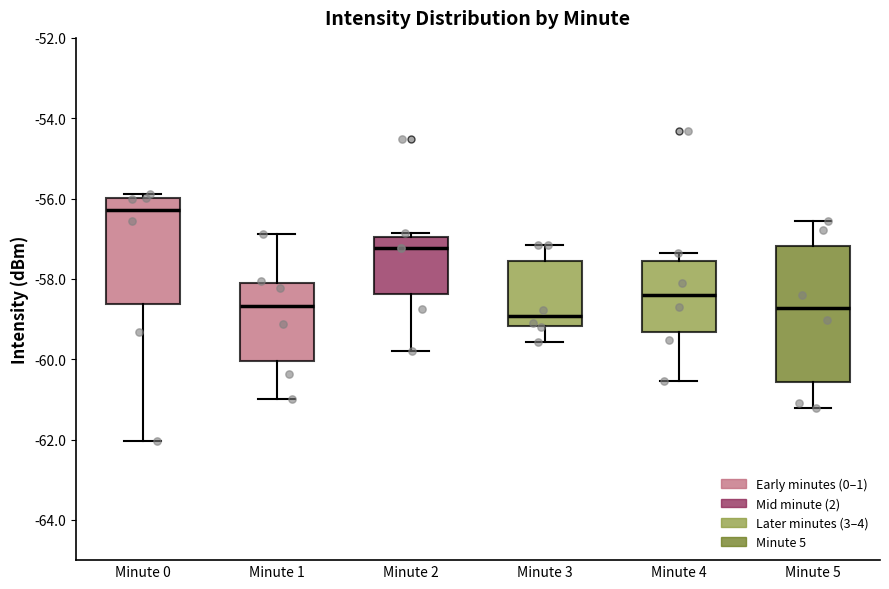

Which box has the lowest median line?

Minute 3